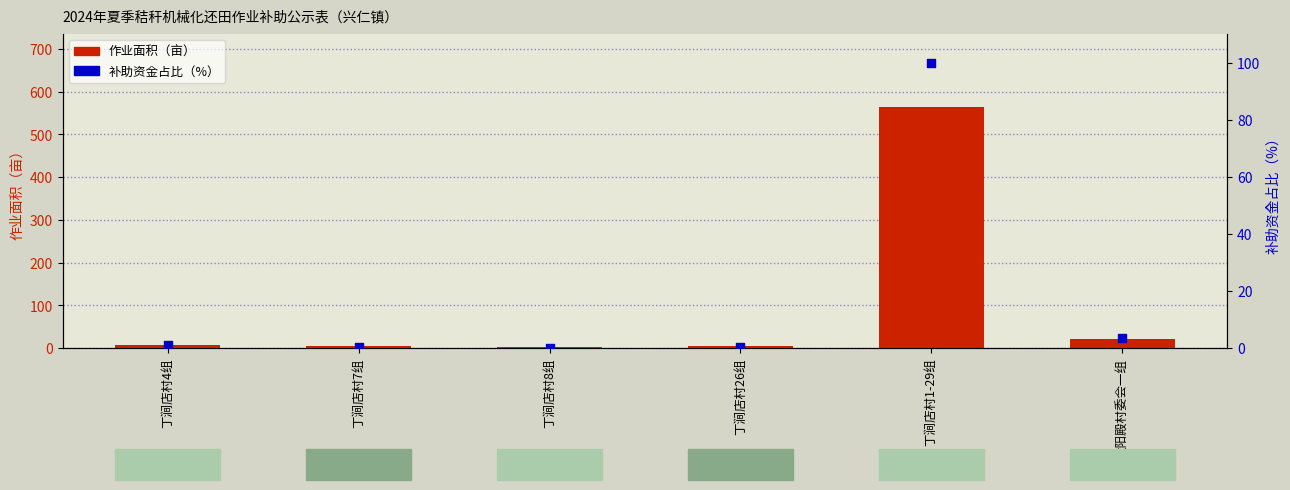

At which category is the sum across all series the highest?

丁涧店村1-29组